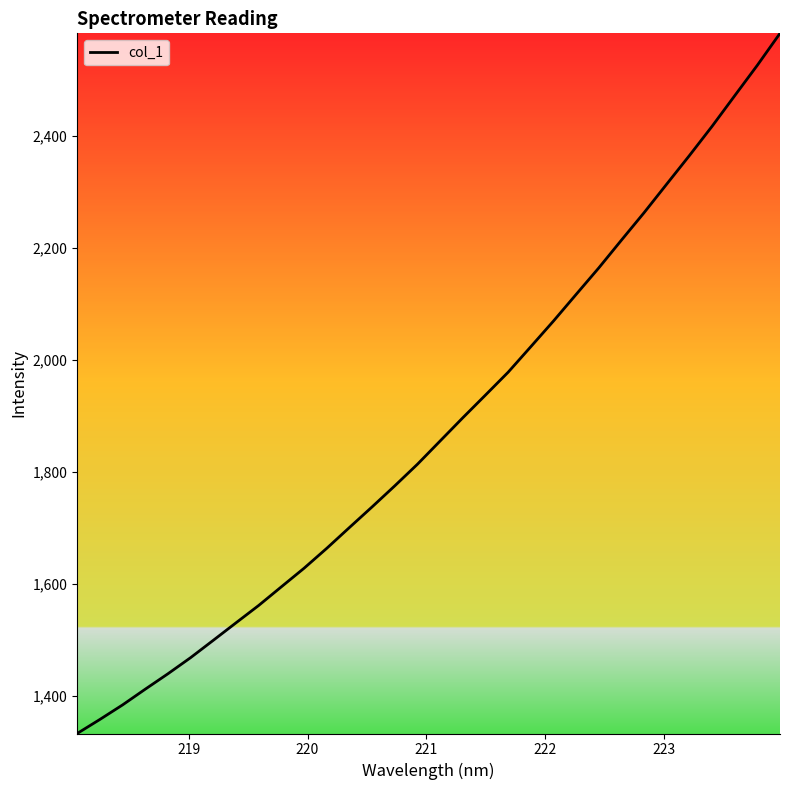

What is the smallest value displayed?

1332.2